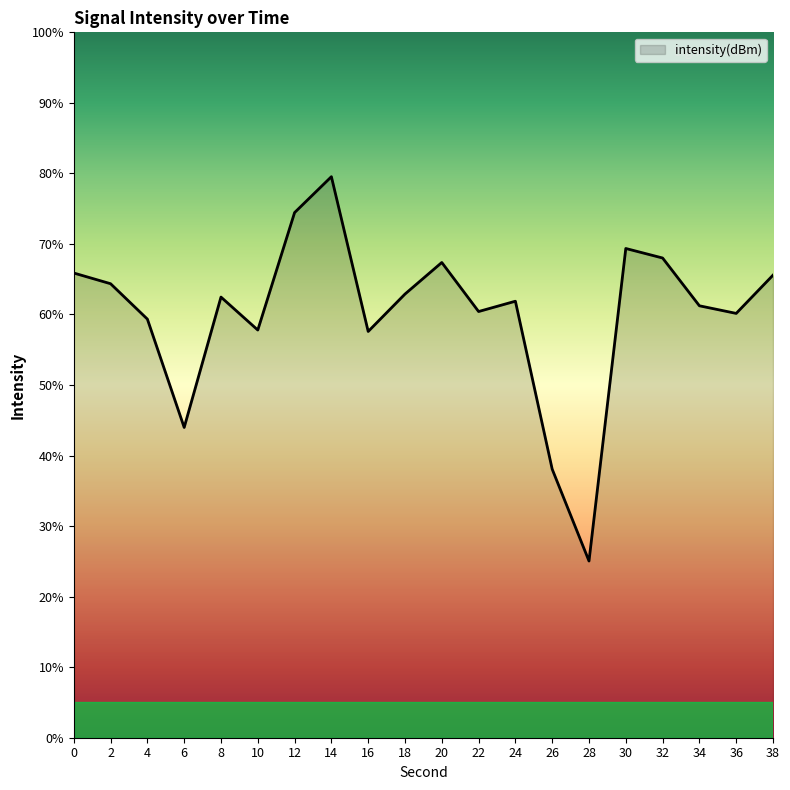

What is the difference between the maximum and minimum values?

54.5